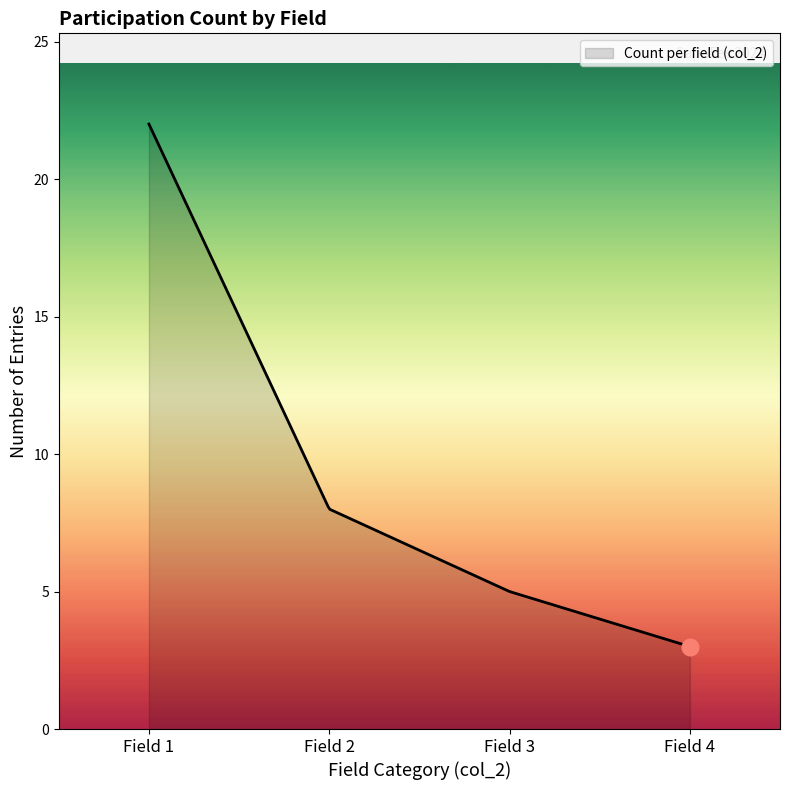

What is the minimum value shown in the chart?

3.0